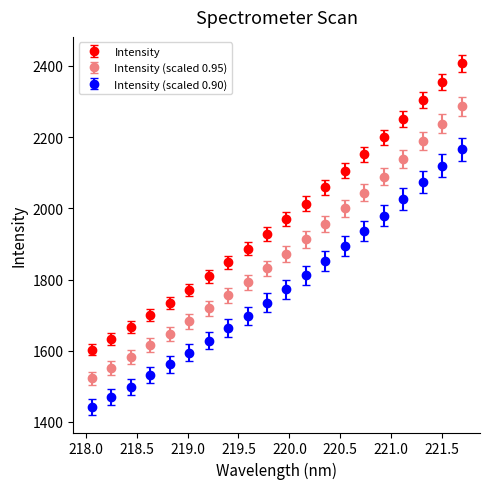

Which series has the largest range (max minus min)?

Intensity